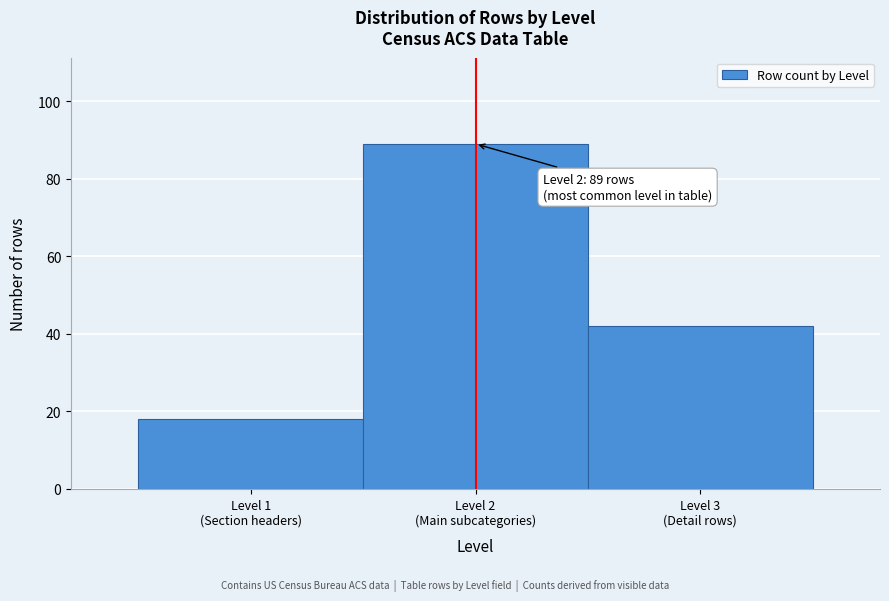

Reading left to right, extract all data points from this chart.

18	89	42